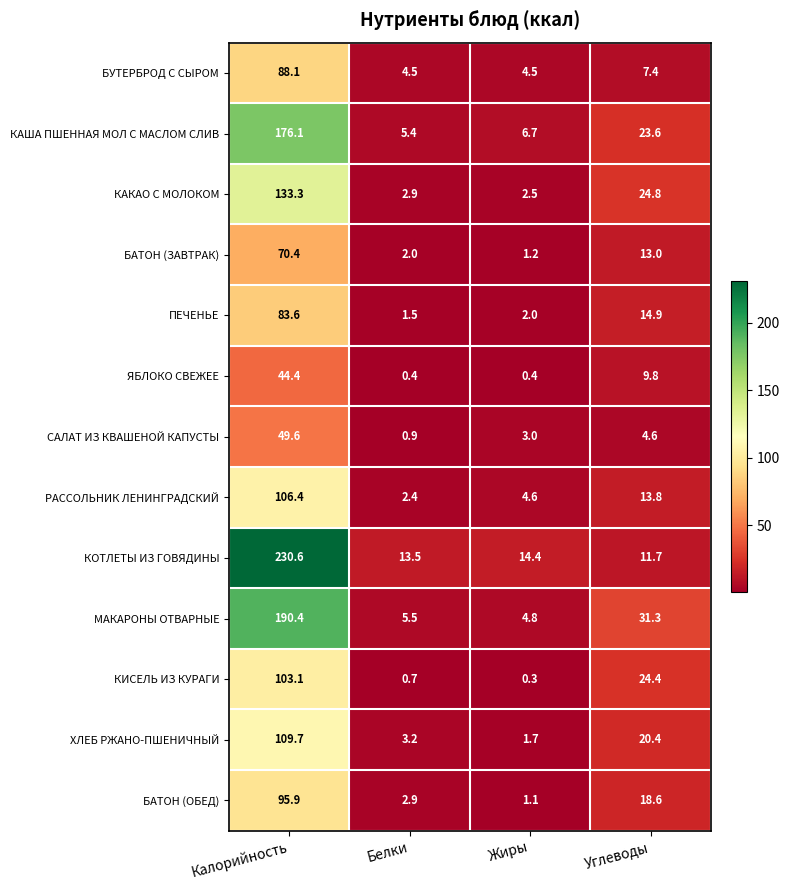

What is the sum of the КАША ПШЕННАЯ МОЛ С МАСЛОМ СЛИВ values at Углеводы and Белки?

29.0